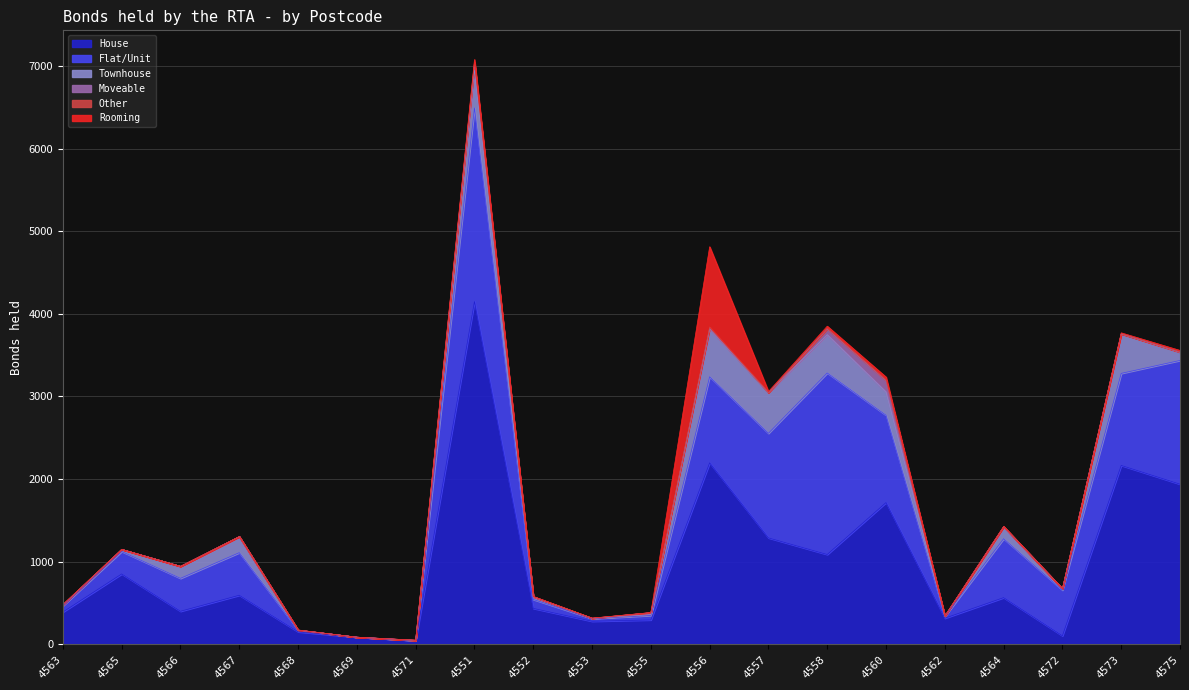

What is the label of the 16th point from the right?

4568